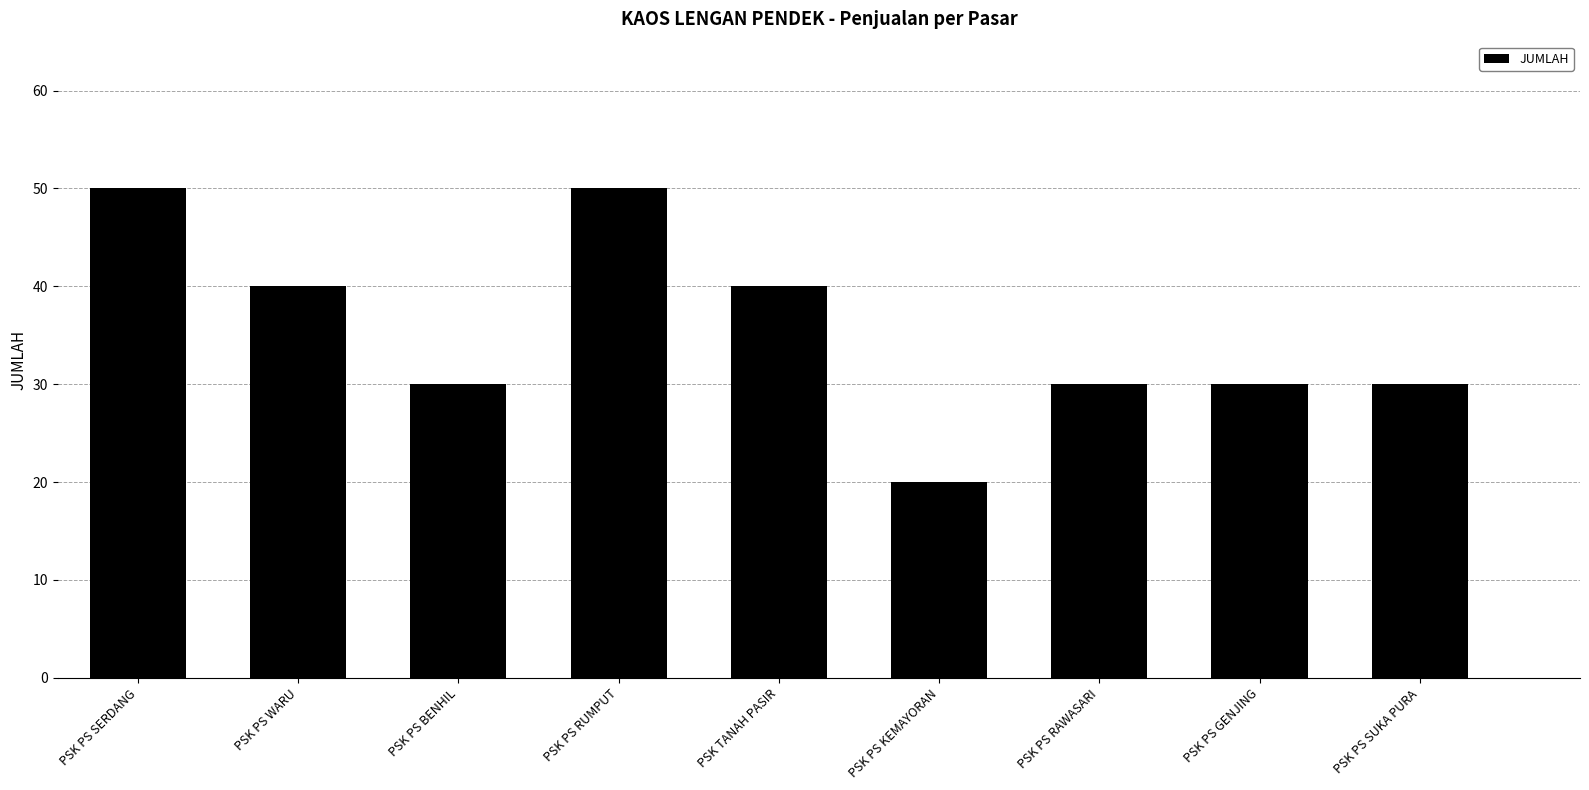

Reading left to right, list all the values displayed in this chart.

50	40	30	50	40	20	30	30	30